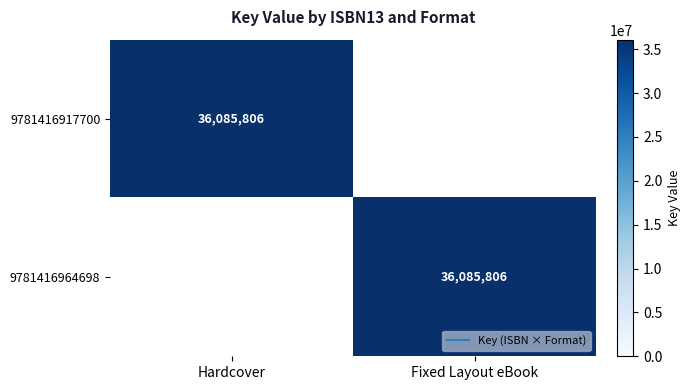

Which has a higher value, Fixed Layout eBook or Hardcover?

Hardcover